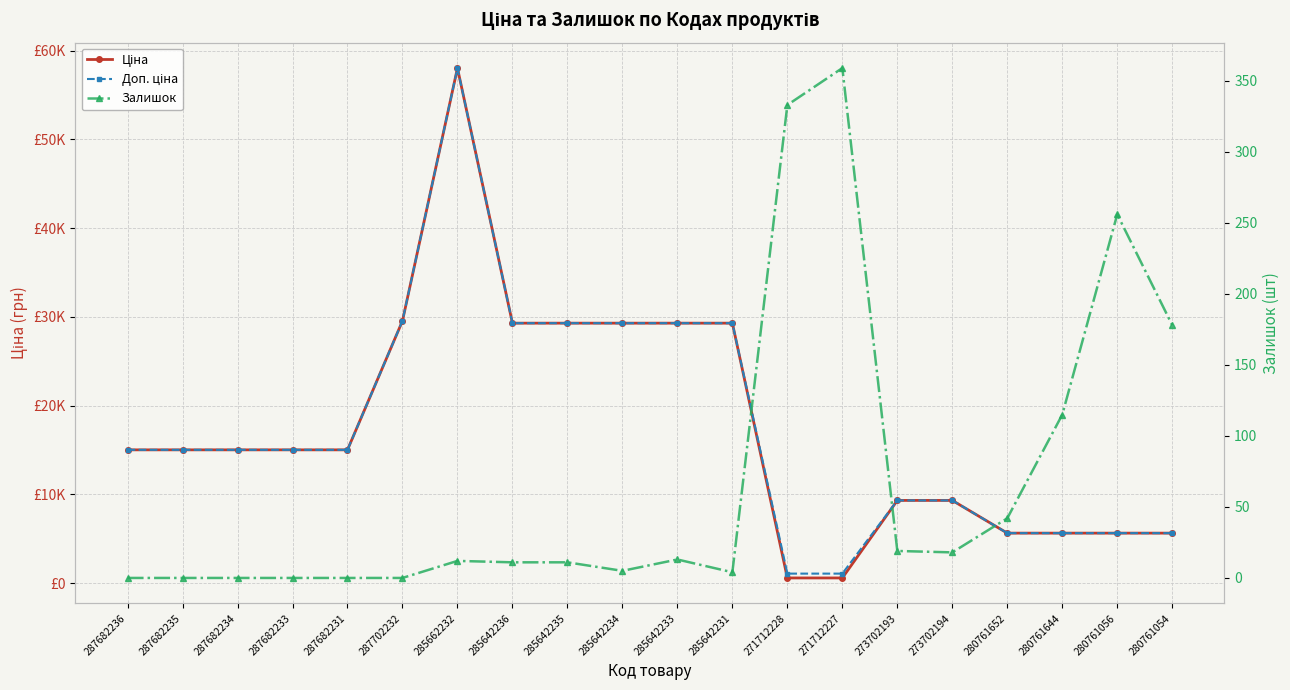

At which label is Ціна closest to 29311?

285642236